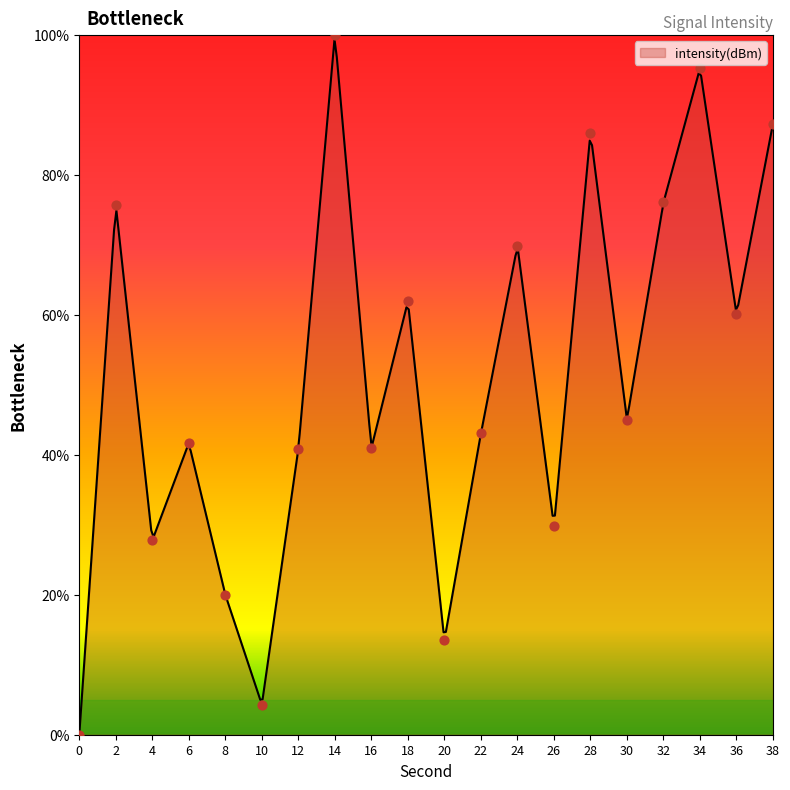

Which has a higher value, 24 or 26?

24